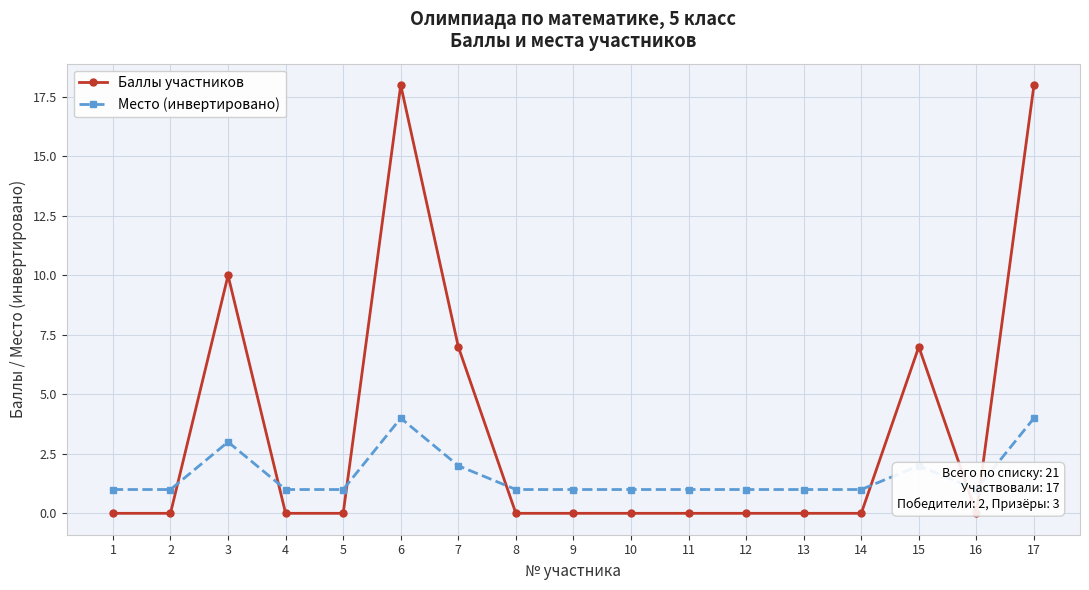

In Место (инвертировано), how many points are higher than both neighbors (excluding endpoints)?

3